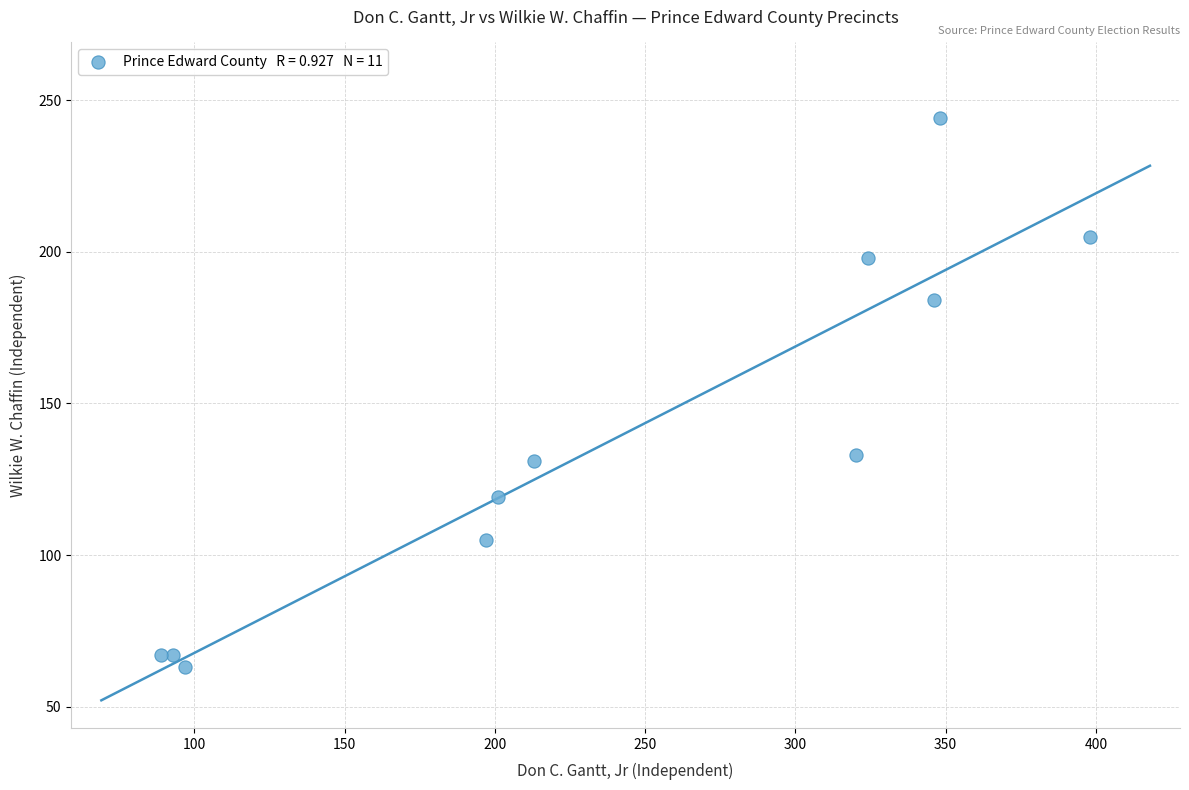

What is the range of X values (max minus min)?

309